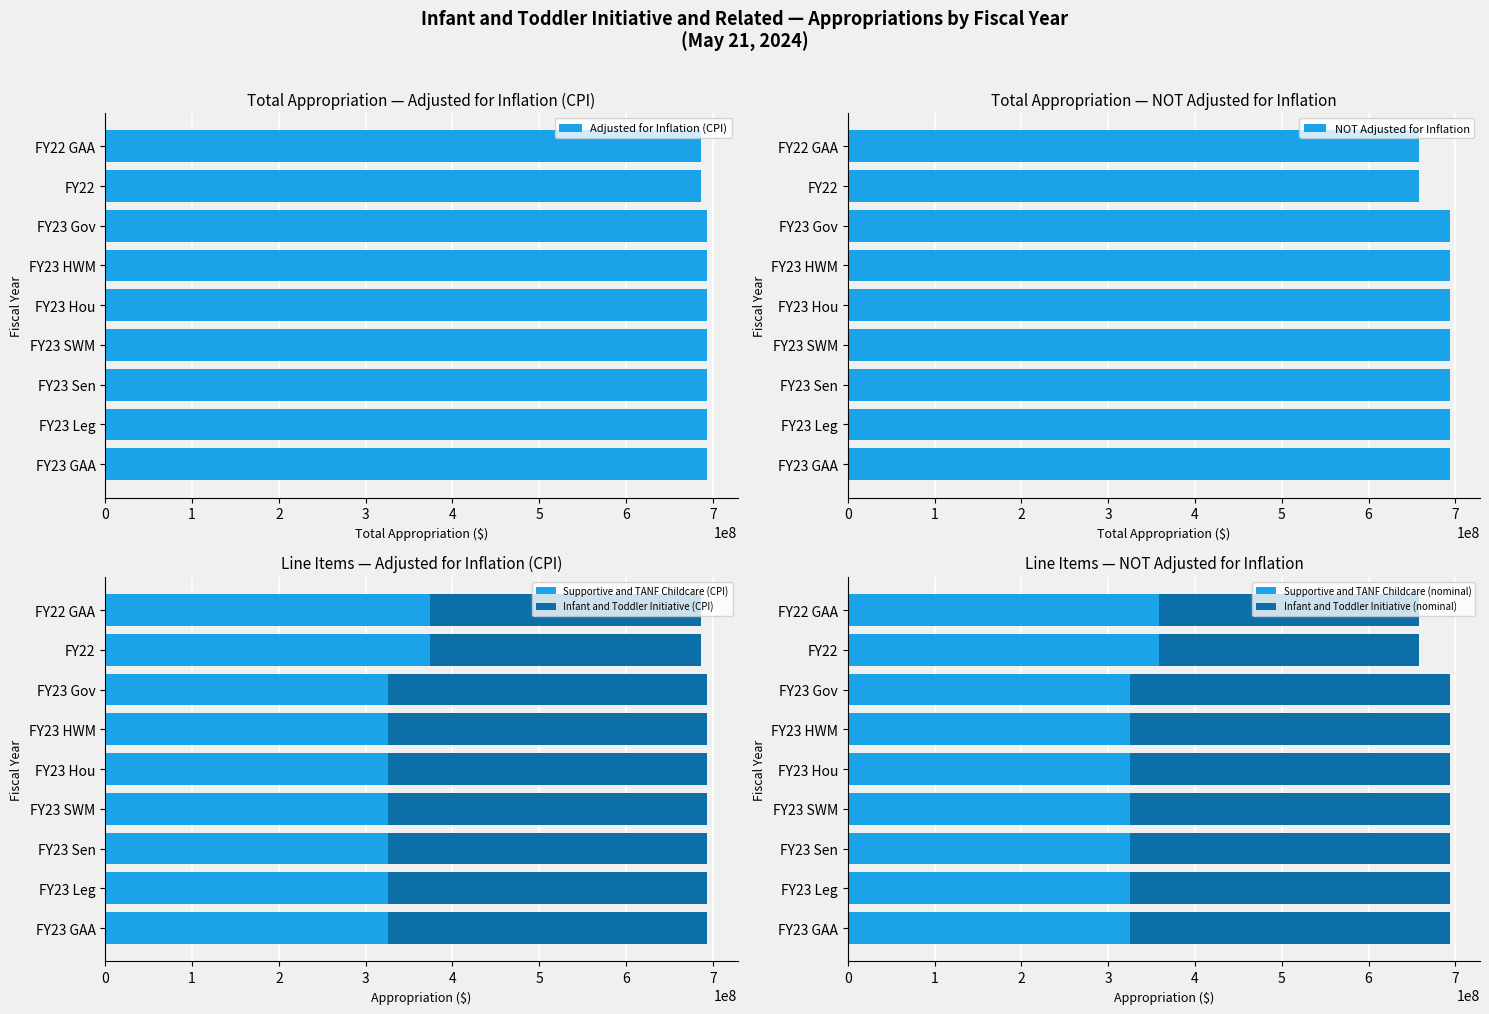

What is the total value across all series at 0?

2774601468